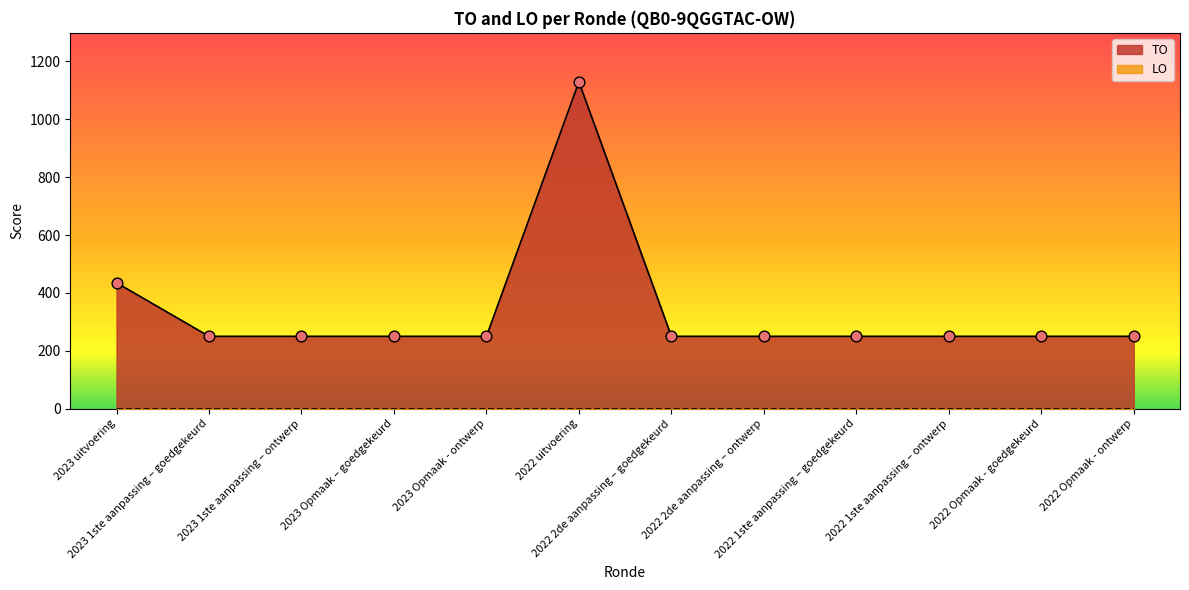

Which has a higher value, 2023 uitvoering or 2023 Opmaak - ontwerp?

2023 uitvoering